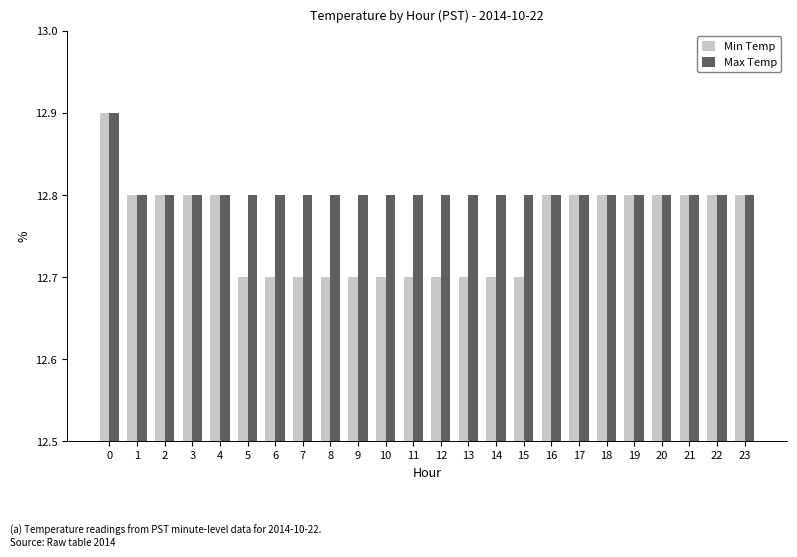

What is the minimum value for Max Temp?

12.8